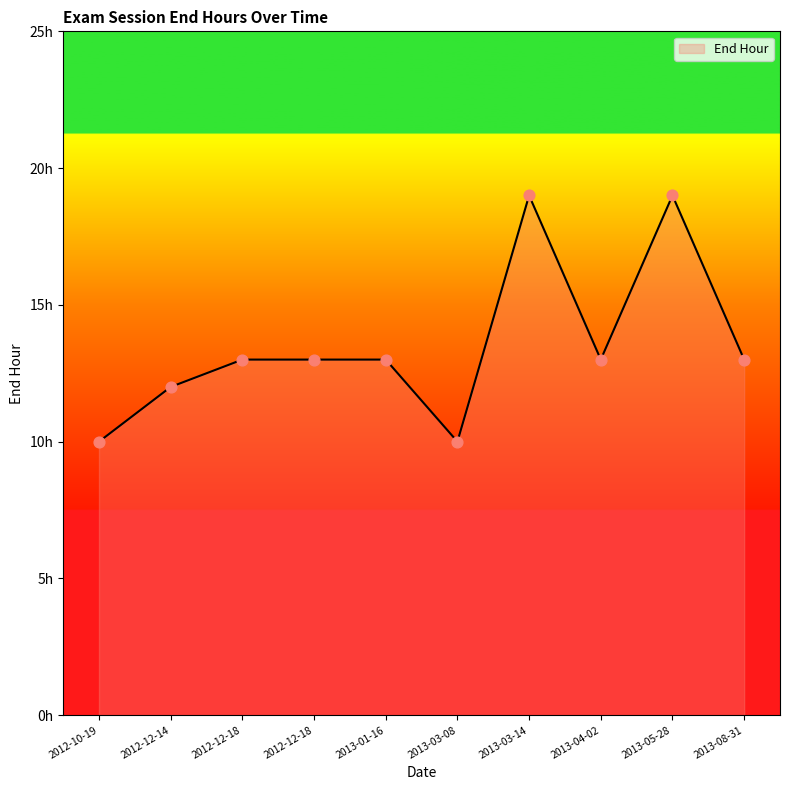

Between 2012-12-14 and 2013-01-16, which is larger?

2013-01-16